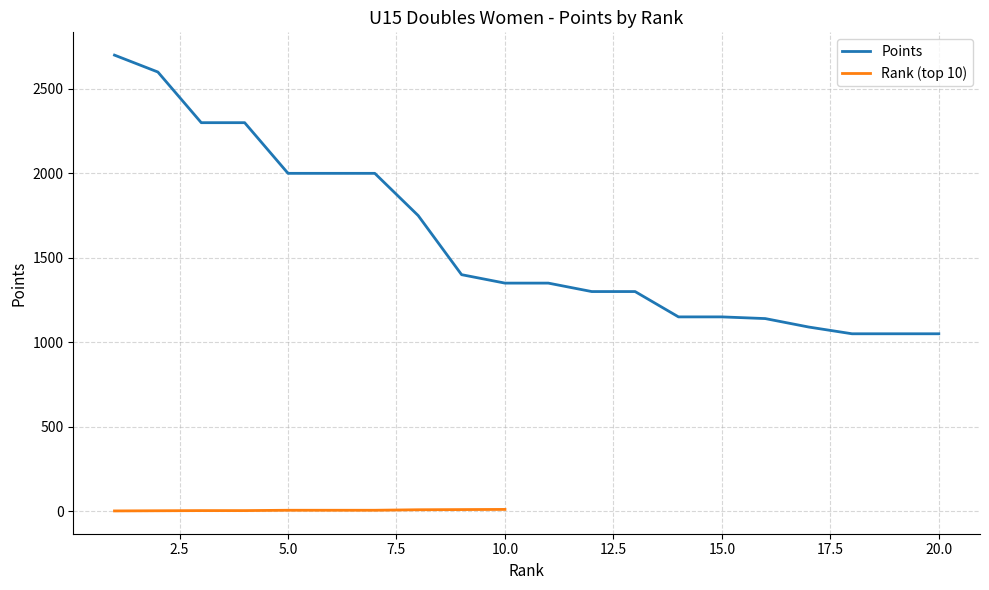

Reading left to right, extract all data points from this chart.

2700	2600	2300	2300	2000	2000	2000	1750	1400	1350	1350	1300	1300	1150	1150	1140	1090	1050	1050	1050